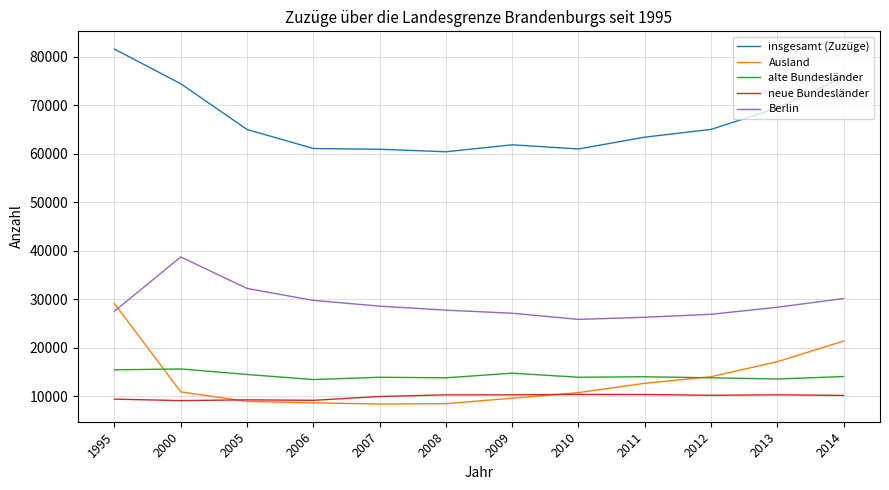

Which series changed the most between 2000 and 2007?

insgesamt (Zuzüge)